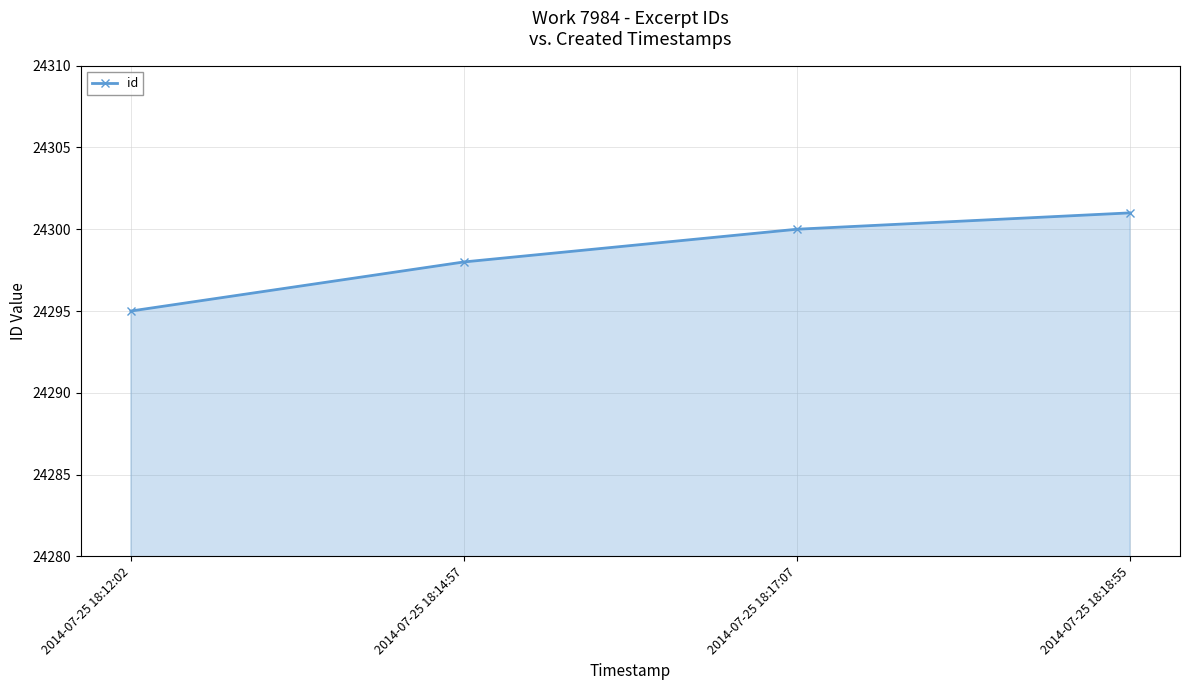

The value at 2014-07-25 18:12:02 is 24295. True or false?

True